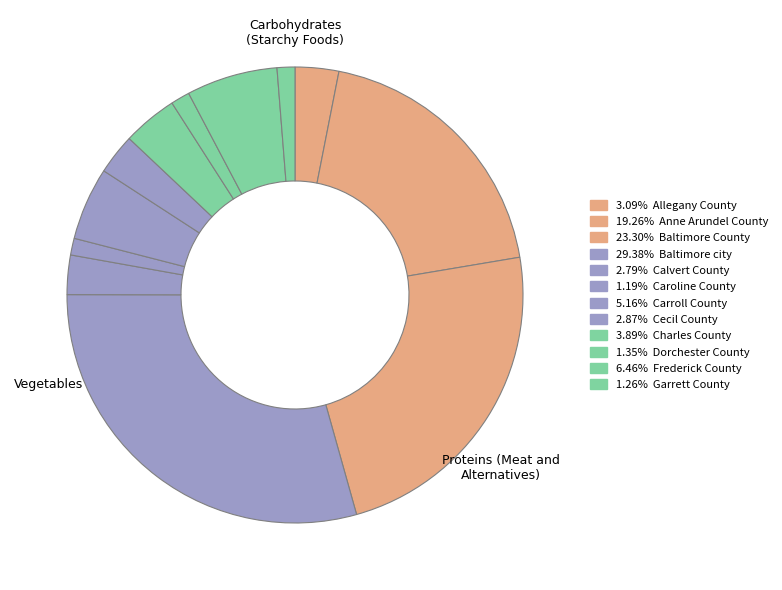

How many segments does this pie chart have?

12